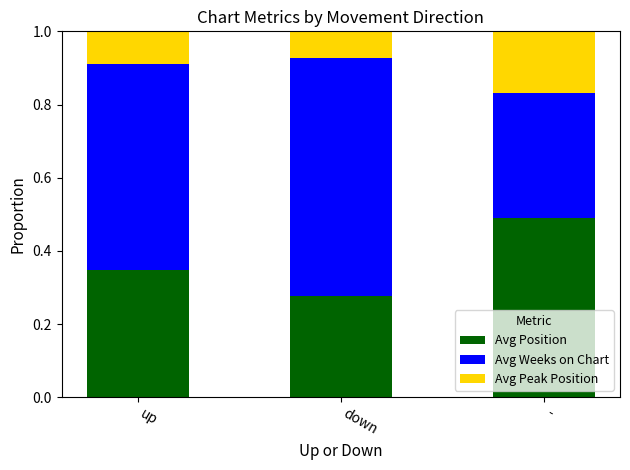

Count the Avg Position values in the range 0 to 1.

3